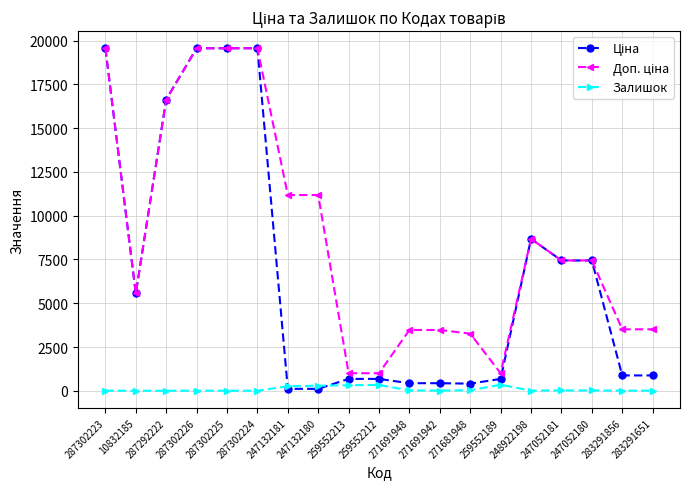

True or false: Залишок has a value of 30.0 at 271681948.

True